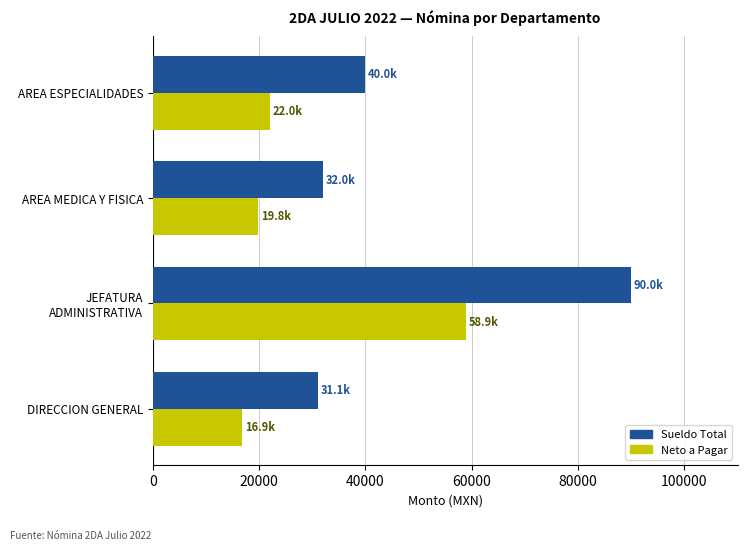

Which series has the largest range (max minus min)?

Sueldo Total